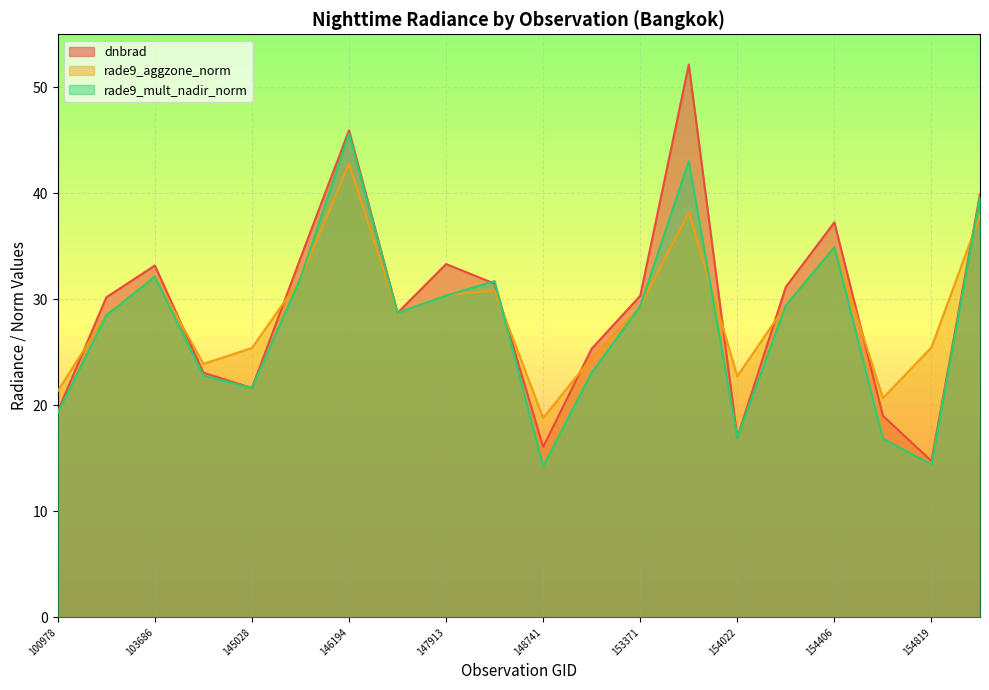

The dnbrad series shows 66.9 at 155191. True or false?

False